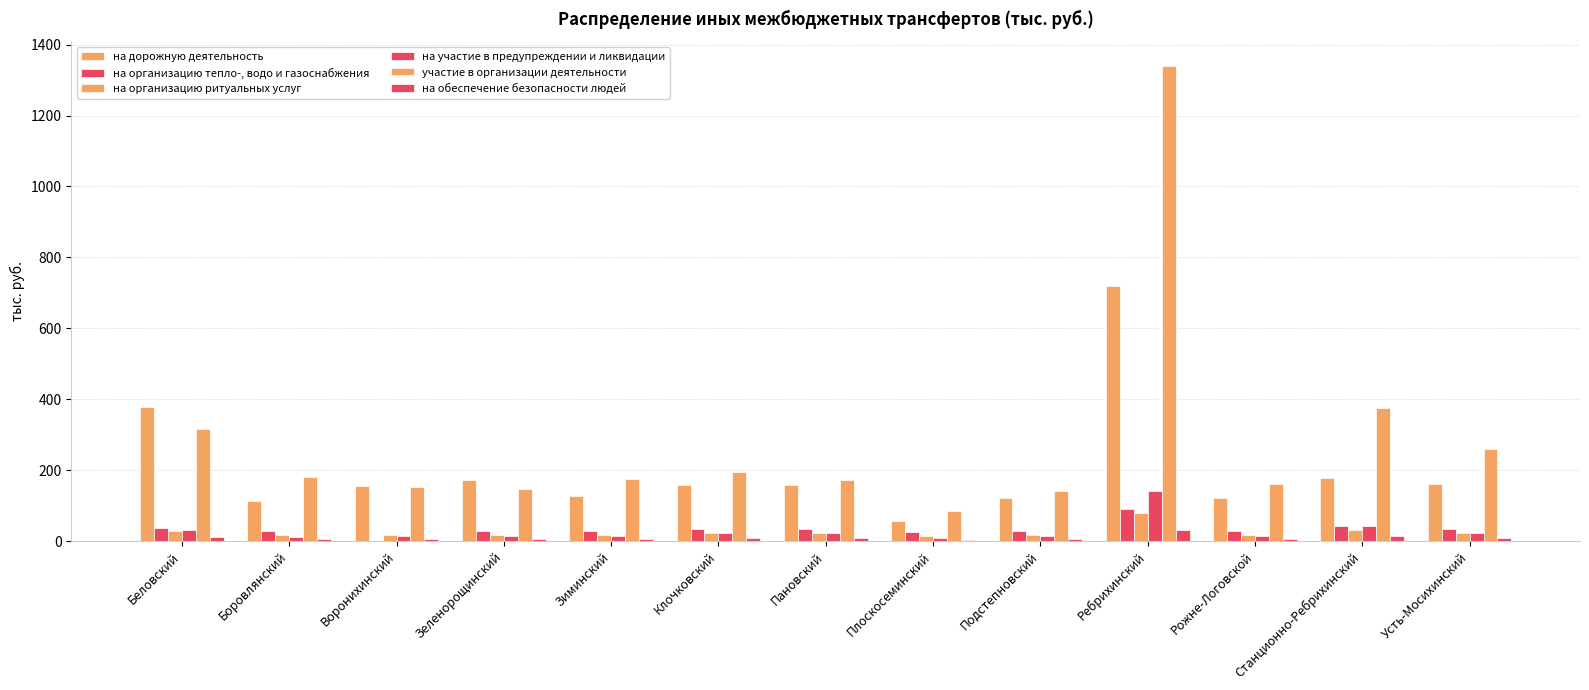

Reading left to right, list all the values displayed in this chart.

на дорожную деятельность: Беловский=379.0	Боровлянский=113.1	Воронихинский=156.0	Зеленорощинский=172.6	Зиминский=128.1	Клочковский=157.0	Пановский=158.4	Плоскосеминский=57.5	Подстепновский=121.0	Ребрихинский=718.3	Рожне-Логовской=121.6	Станционно-Ребрихинский=177.0	Усть-Мосихинский=161.4
на организацию тепло-, водо и газоснабжения: Беловский=37.6	Боровлянский=27.6	Воронихинский=0.0	Зеленорощинский=28.2	Зиминский=28.9	Клочковский=33.9	Пановский=33.9	Плоскосеминский=26.0	Подстепновский=28.6	Ребрихинский=88.9	Рожне-Логовской=28.8	Станционно-Ребрихинский=41.8	Усть-Мосихинский=33.6
на организацию ритуальных услуг: Беловский=27.0	Боровлянский=17.1	Воронихинский=18.1	Зеленорощинский=17.6	Зиминский=18.3	Клочковский=23.4	Пановский=23.3	Плоскосеминский=15.5	Подстепновский=18.1	Ребрихинский=80.1	Рожне-Логовской=18.2	Станционно-Ребрихинский=31.0	Усть-Мосихинский=23.0
на участие в предупреждении и ликвидации: Беловский=31.1	Боровлянский=11.8	Воронихинский=14.2	Зеленорощинский=13.2	Зиминский=14.8	Клочковский=22.1	Пановский=22.0	Плоскосеминский=7.8	Подстепновский=14.2	Ребрихинский=141.2	Рожне-Логовской=14.5	Станционно-Ребрихинский=41.2	Усть-Мосихинский=21.3
участие в организации деятельности: Беловский=317.3	Боровлянский=179.5	Воронихинский=152.8	Зеленорощинский=146.2	Зиминский=173.7	Клочковский=194.0	Пановский=172.4	Плоскосеминский=85.0	Подстепновский=140.3	Ребрихинский=1340.8	Рожне-Логовской=159.5	Станционно-Ребрихинский=376.1	Усть-Мосихинский=260.4
на обеспечение безопасности людей: Беловский=10.9	Боровлянский=4.9	Воронихинский=5.3	Зеленорощинский=5.1	Зиминский=5.4	Клочковский=9.4	Пановский=9.4	Плоскосеминский=4.2	Подстепновский=5.3	Ребрихинский=32.1	Рожне-Логовской=5.3	Станционно-Ребрихинский=12.8	Усть-Мосихинский=9.3